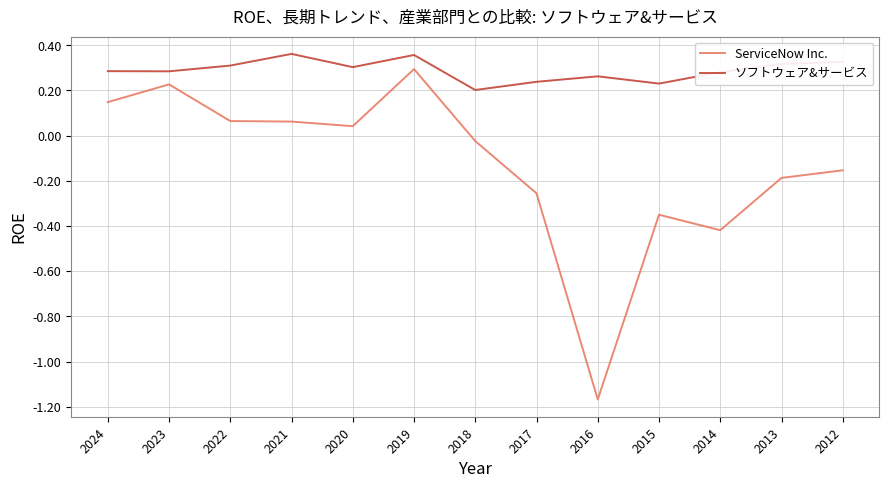

Which label corresponds to the smallest value in the chart?

2016